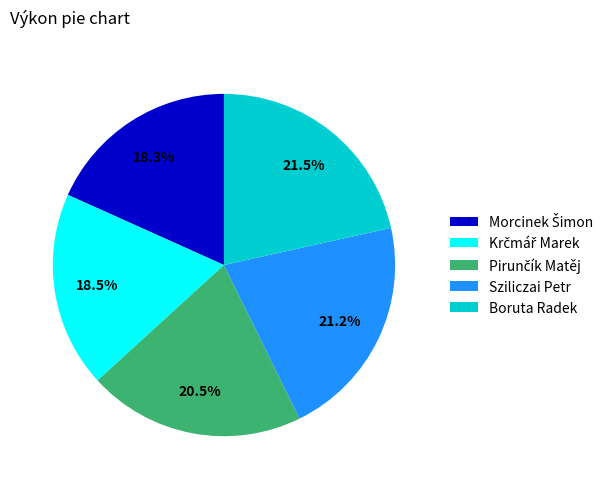

To the nearest percent, what percentage of the pie is Sziliczai Petr?

21%